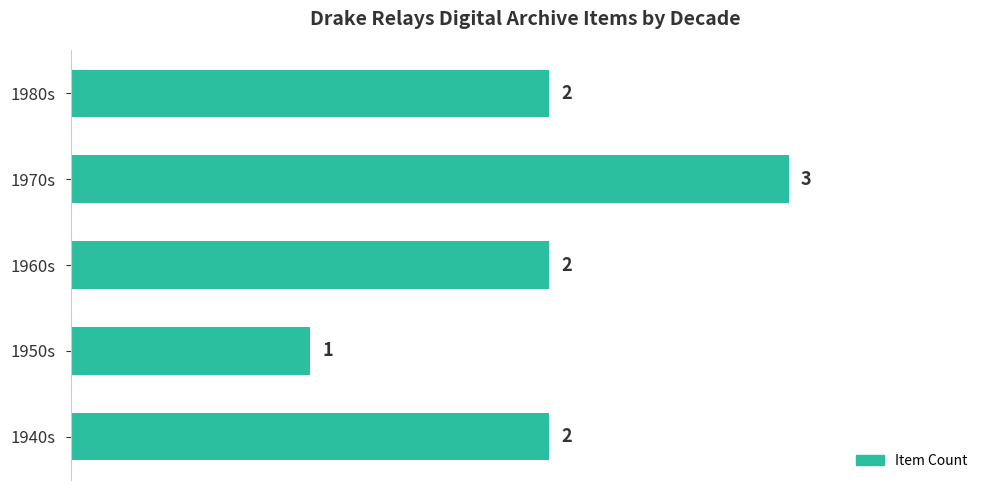

Count the values in the range 2 to 3.

4